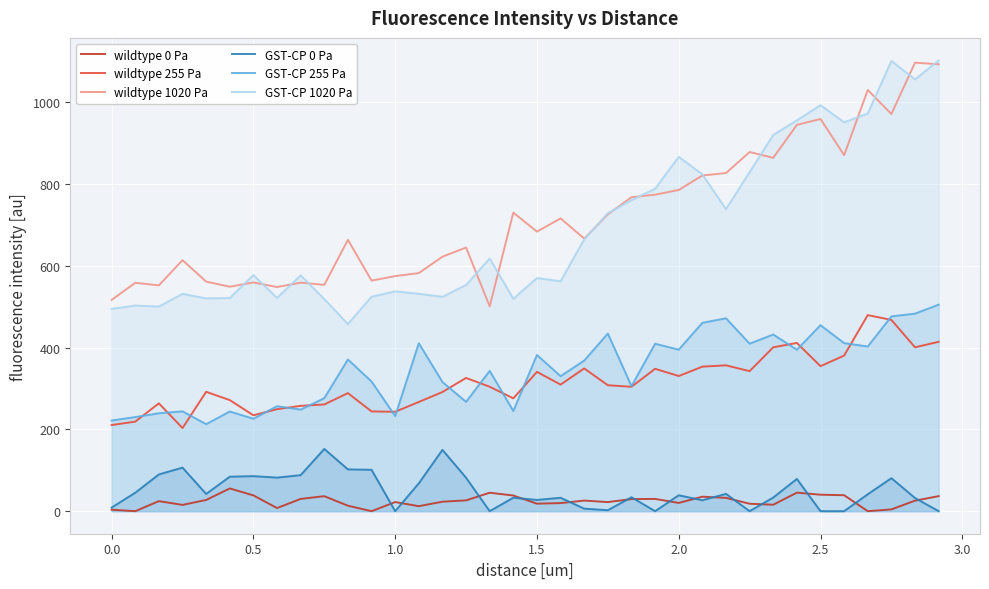

How many lines are shown in the chart?

6